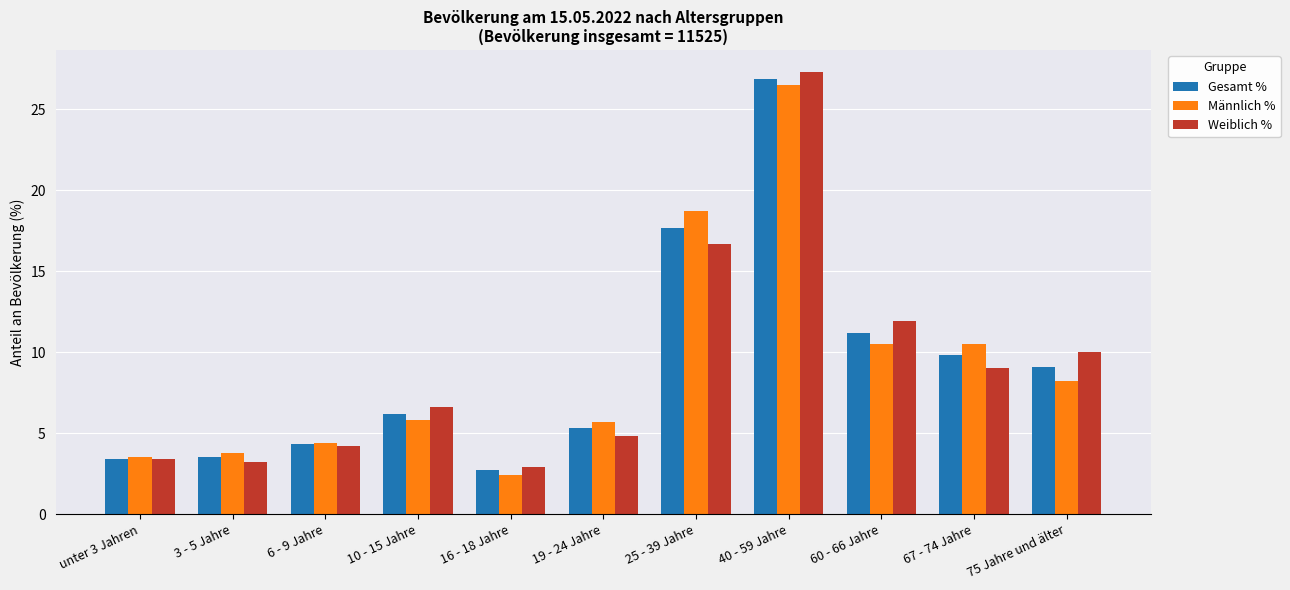

Which category has the lowest value in the Männlich % series?

16 - 18 Jahre